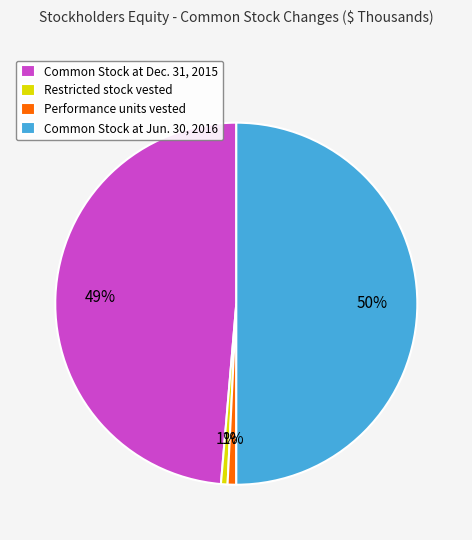

The Common Stock at Dec. 31, 2015 slice represents 59% of the pie. True or false?

False